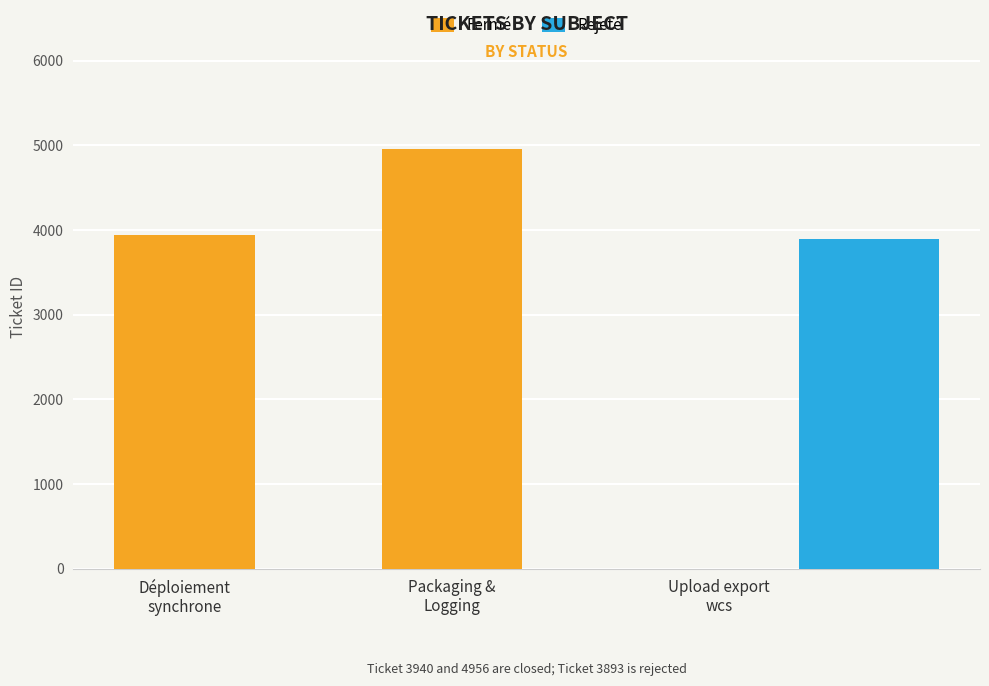

How many data points in Fermé are less than 4956?

1